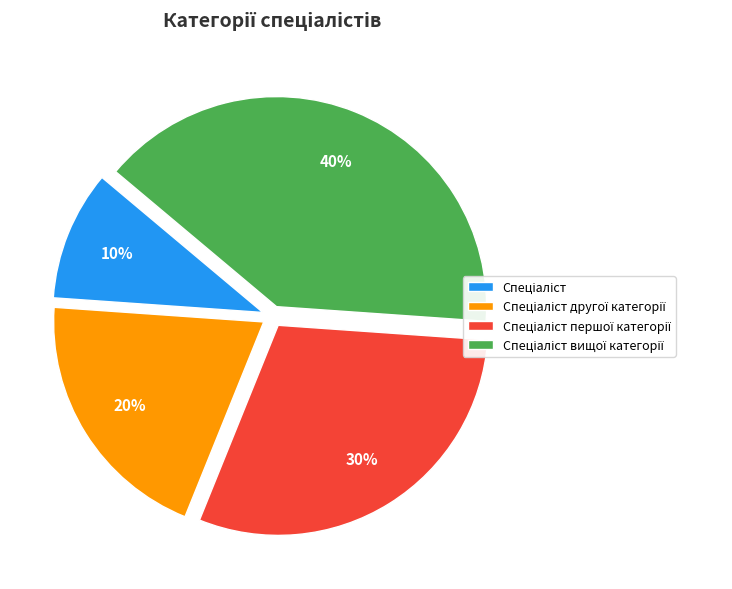

Count the number of slices in the pie.

4